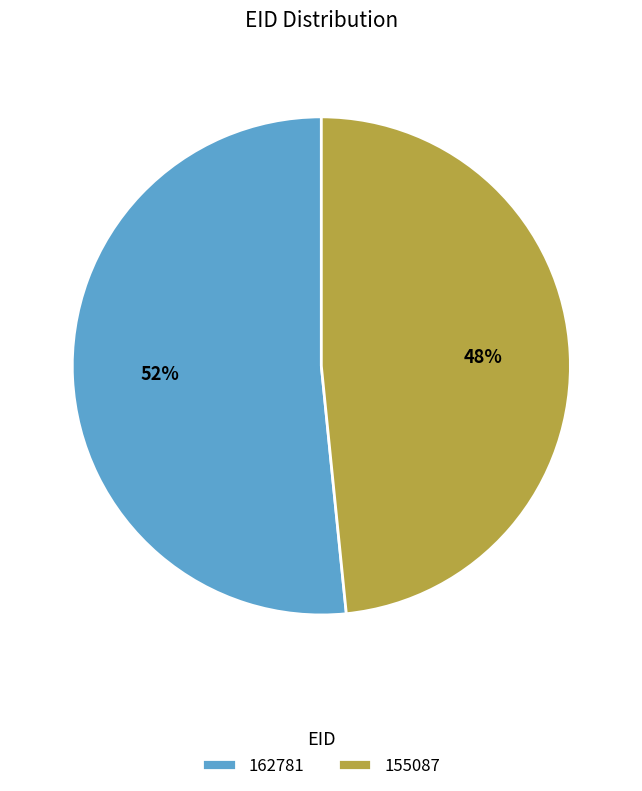

Between 162781 and 155087, which is larger?

162781